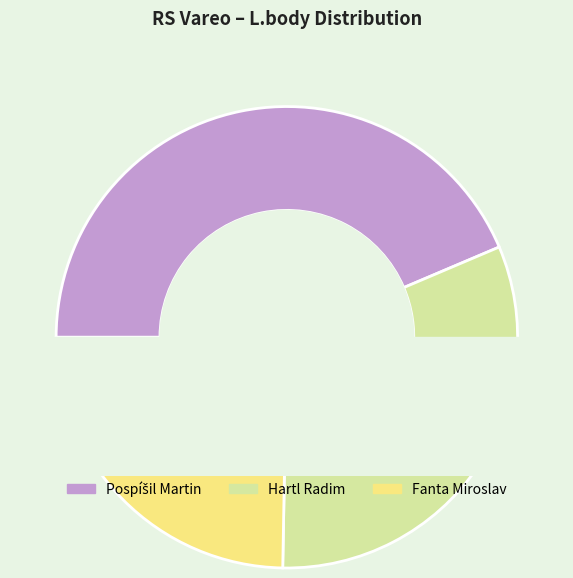

The Pospíšil Martin slice represents 16% of the pie. True or false?

False